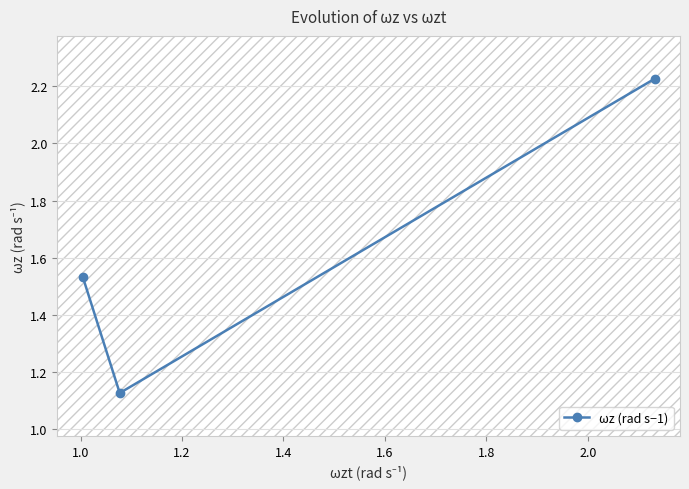

Does the chart have visible grid lines?

Yes